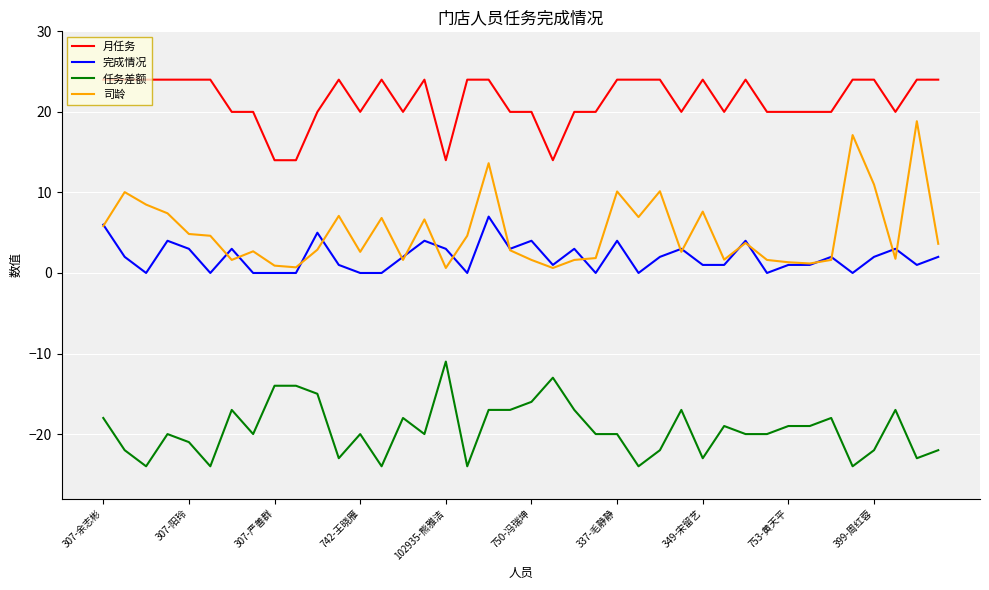

Rank the series by their maximum value, from highest to lowest.

月任务, 司龄, 完成情况, 任务差额